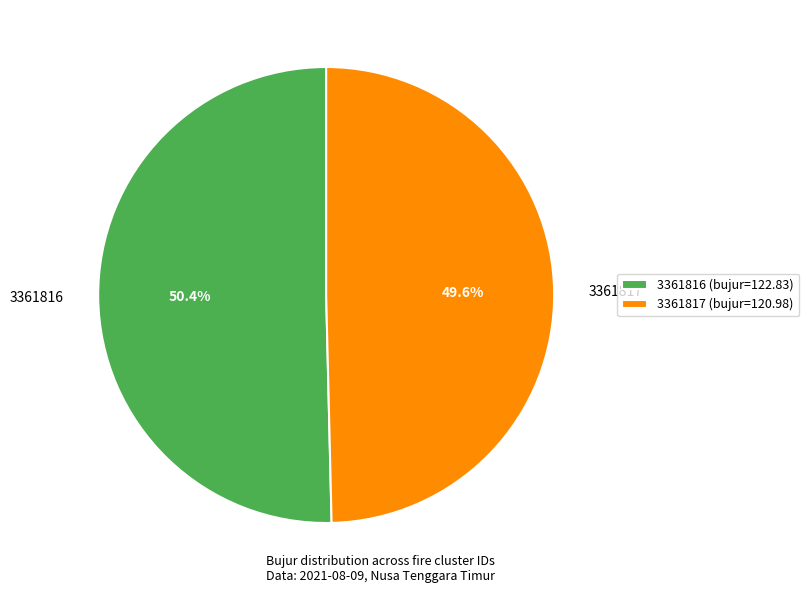

Do 3361817 and 3361816 together represent more than half of the pie?

Yes